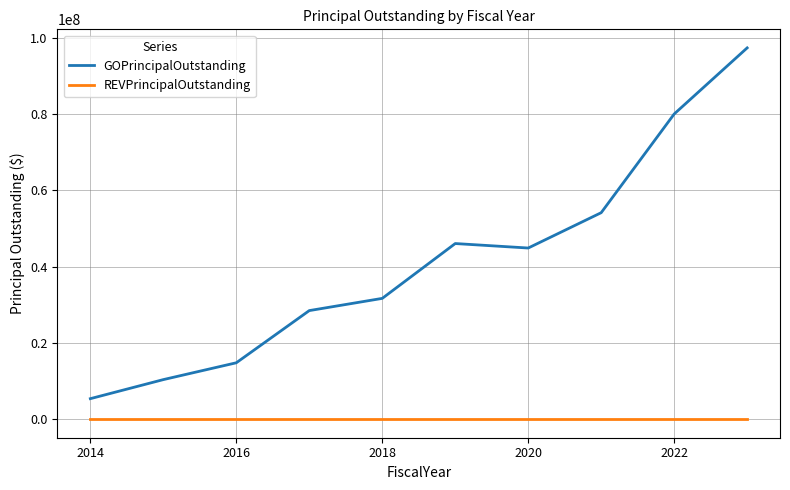

What is the highest value of the GOPrincipalOutstanding series?

97395000